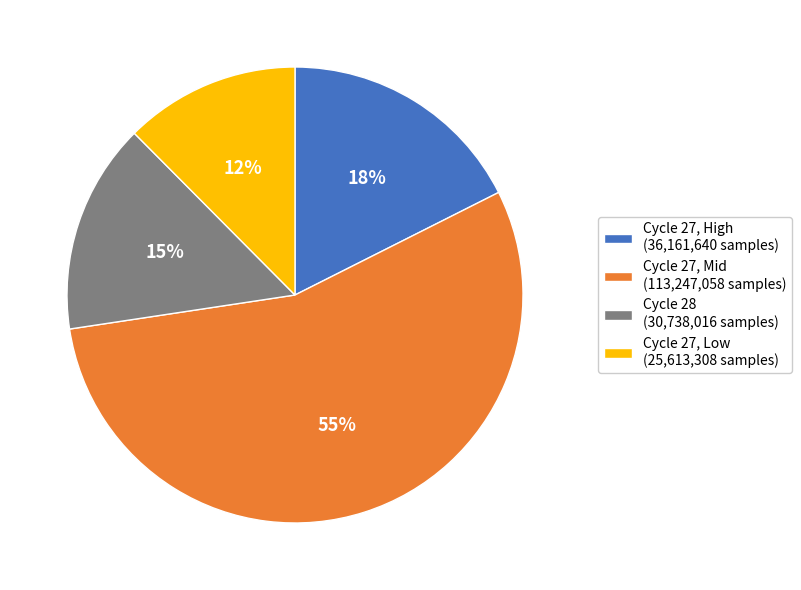

Rank the categories by value from lowest to highest.

Cycle 27, Low (25,613,308 samples), Cycle 28 (30,738,016 samples), Cycle 27, High (36,161,640 samples), Cycle 27, Mid (113,247,058 samples)